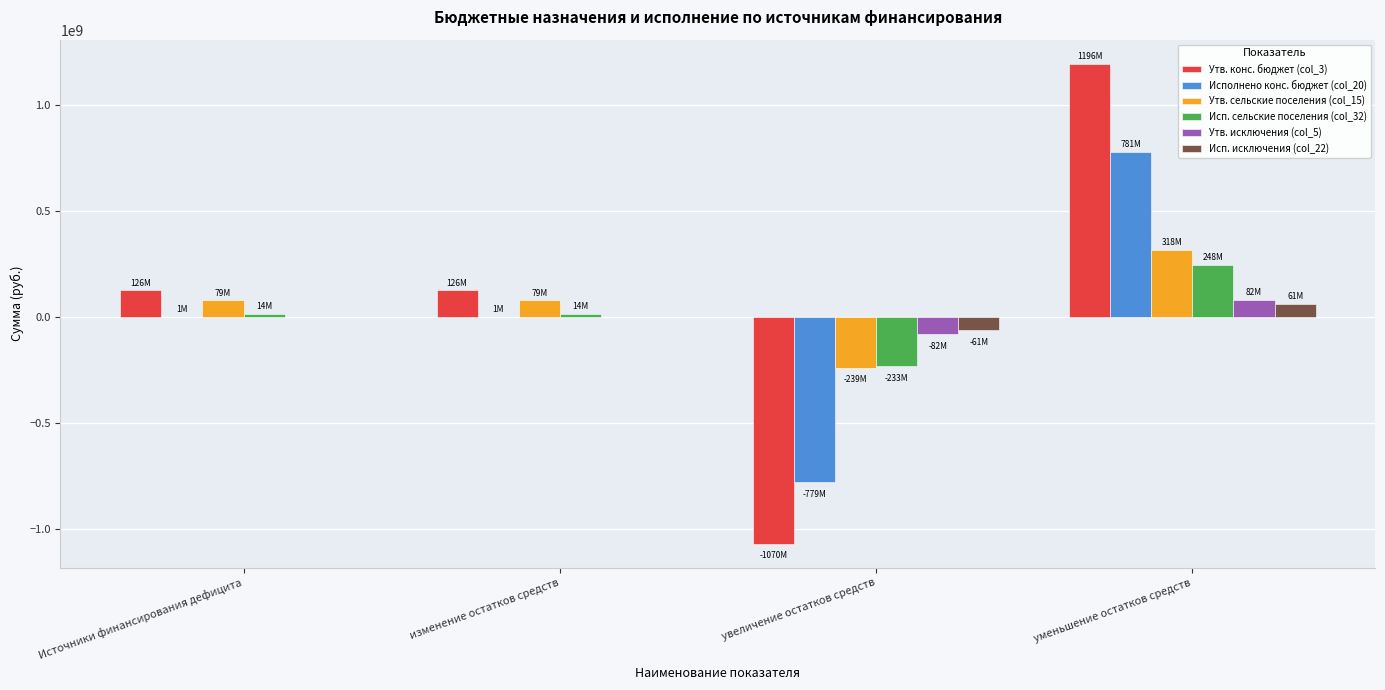

Between увеличение остатков средств and уменьшение остатков средств, which series saw the biggest shift?

Утв. конс. бюджет (col_3)